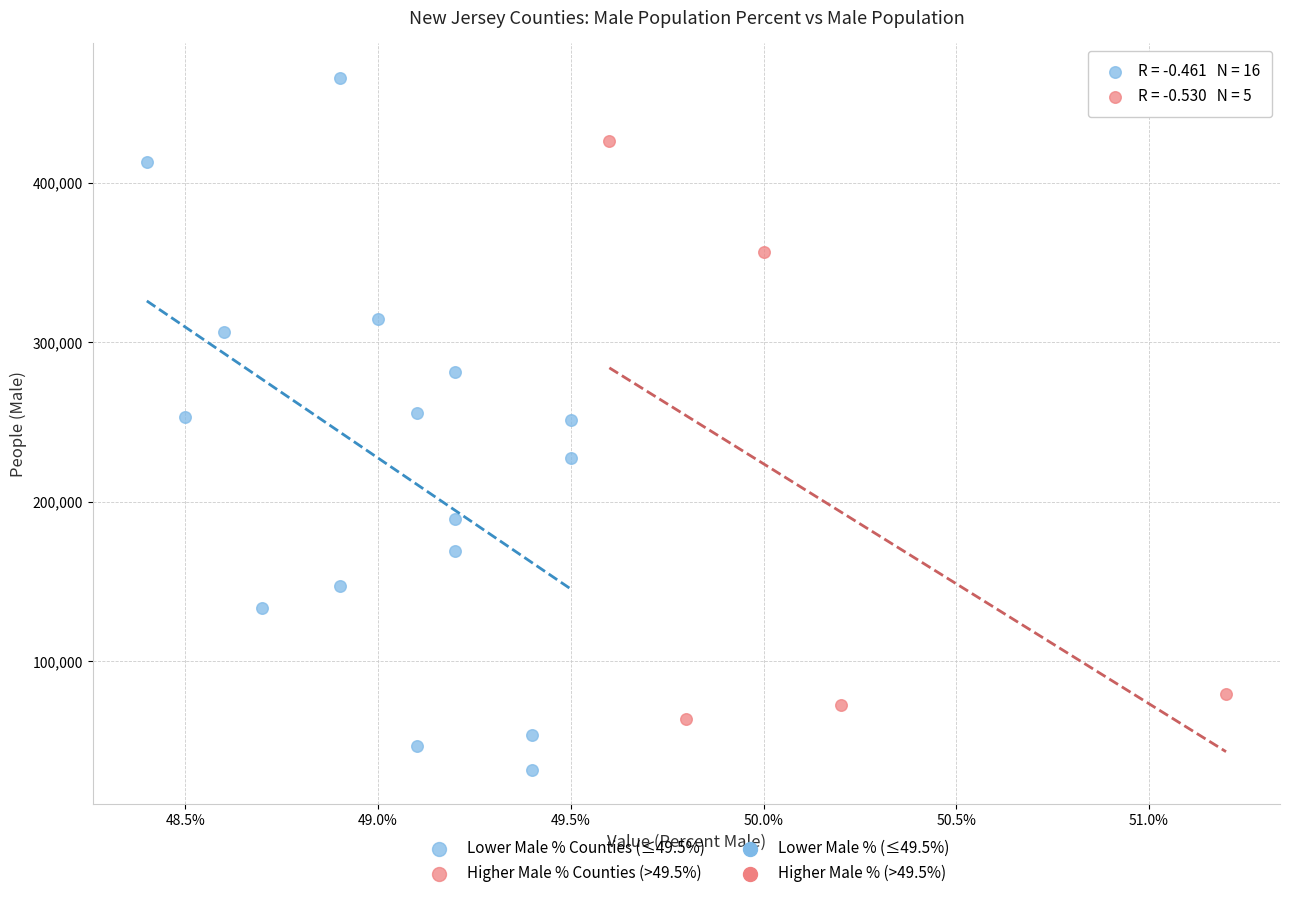

Which series reaches the maximum Y coordinate?

Lower Male % Counties (≤49.5%)